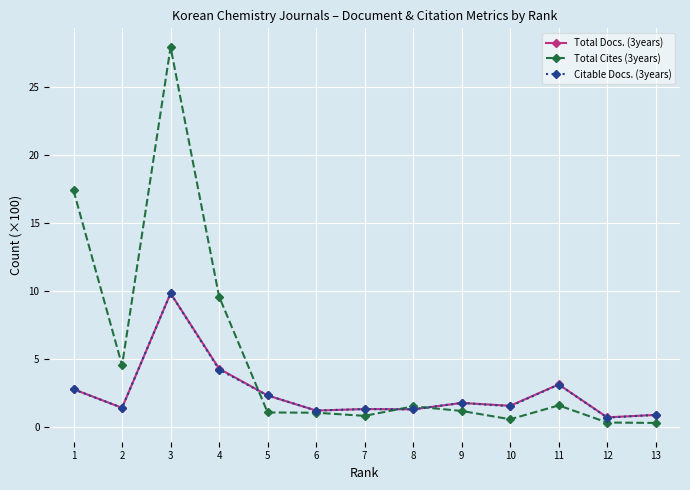

At which label does Total Docs. (3years) first exceed 1?

1